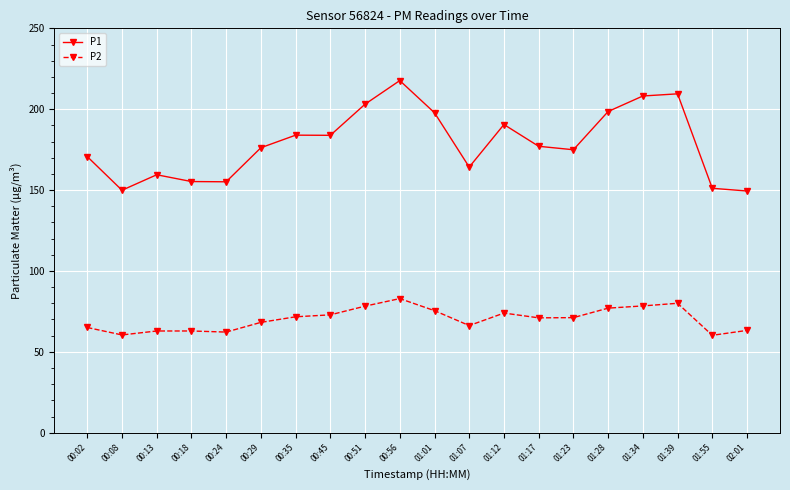

What is the difference between the highest and lowest values at 00:45?

111.0